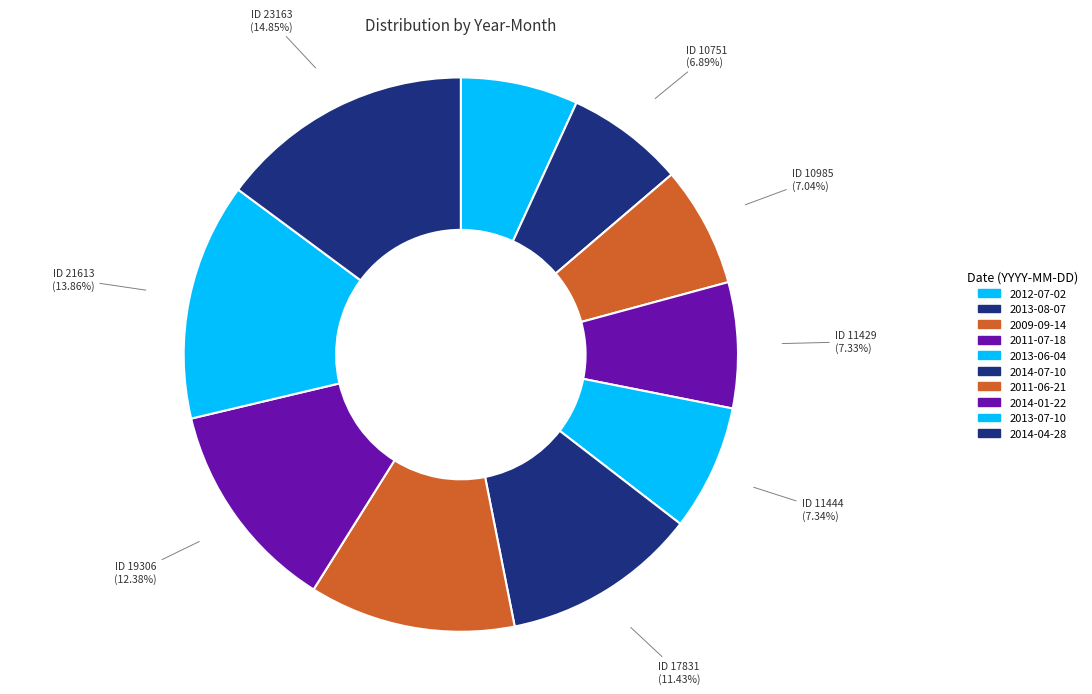

Is the sum of 2011-06-21 and 2013-08-07 greater than half?

No